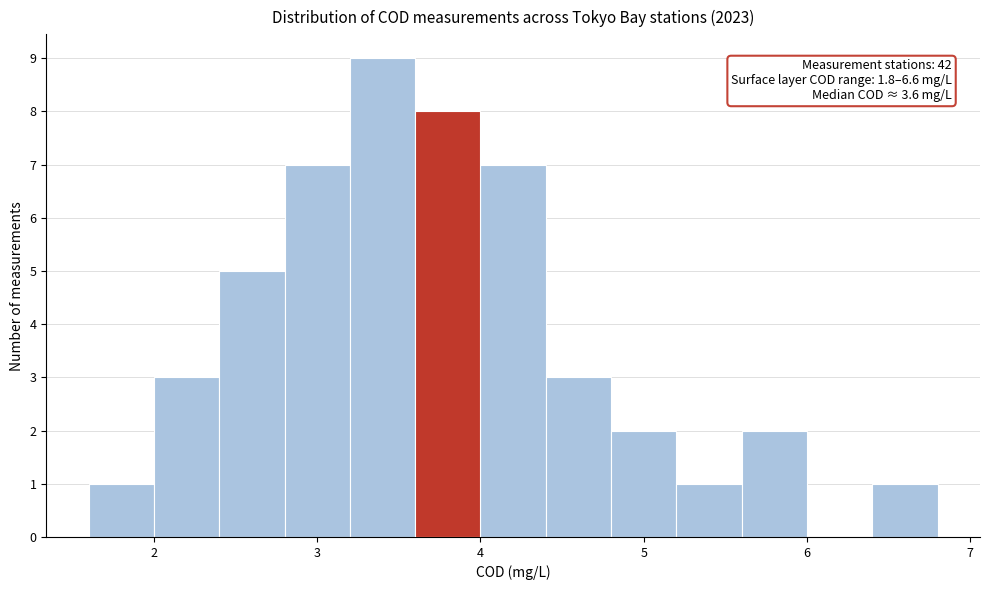

Which range on the x-axis has the tallest bar?

3.2 to 3.6